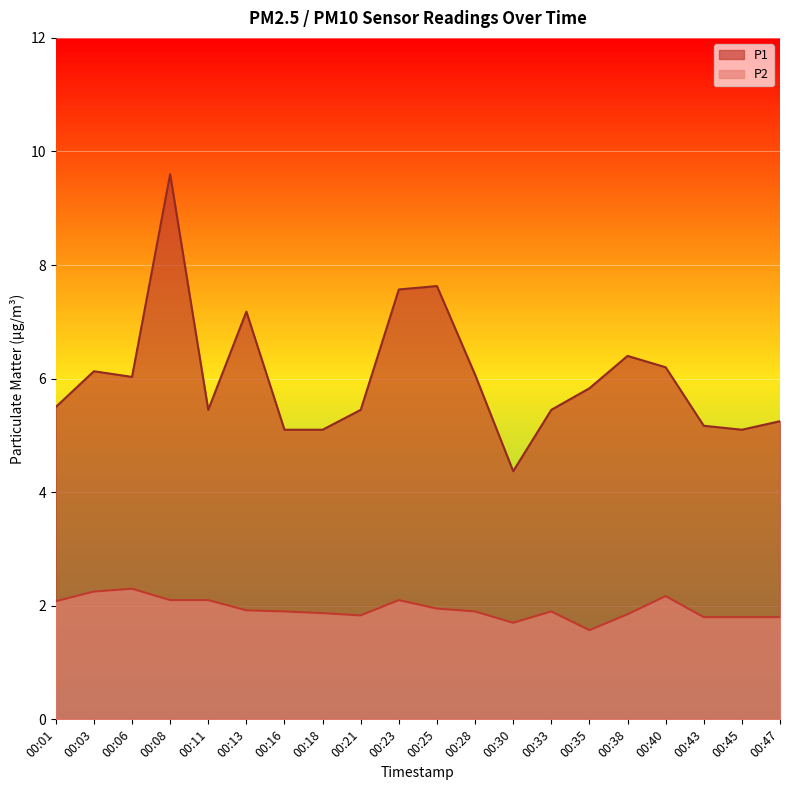

How many lines are shown in the chart?

2